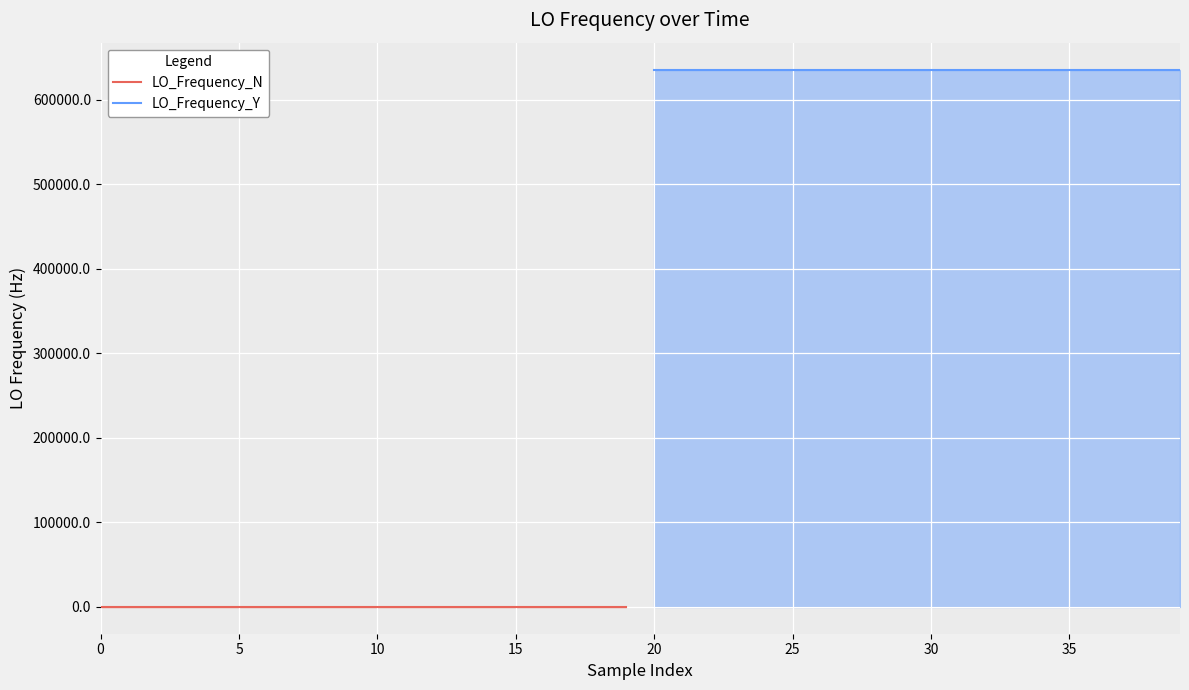

Reading left to right, list all the values displayed in this chart.

LO_Frequency_N: 10.6	6.6	7.4	7.3	5.4	5.6	3.3	6.0	7.3	7.3	6.8	9.4	11.3	12.3	10.4	14.2	14.2	12.1	10.1	12.2
LO_Frequency_Y: 635713.0	635713.0	635713.0	635713.0	635713.0	635713.0	635713.0	635713.0	635713.0	635713.0	635713.0	635713.0	635713.0	635713.0	635713.0	635713.0	635713.0	635713.0	635713.0	635713.0